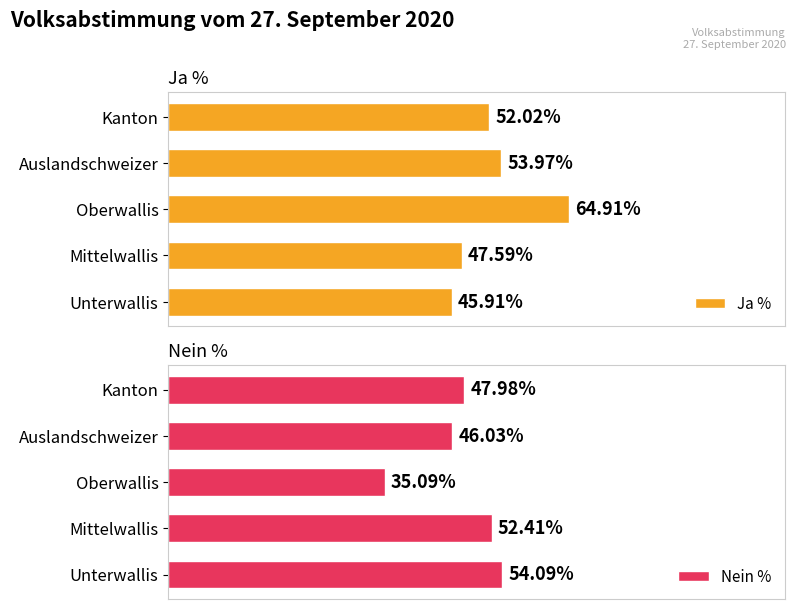

Which category has the highest value in the Nein % series?

Unterwallis